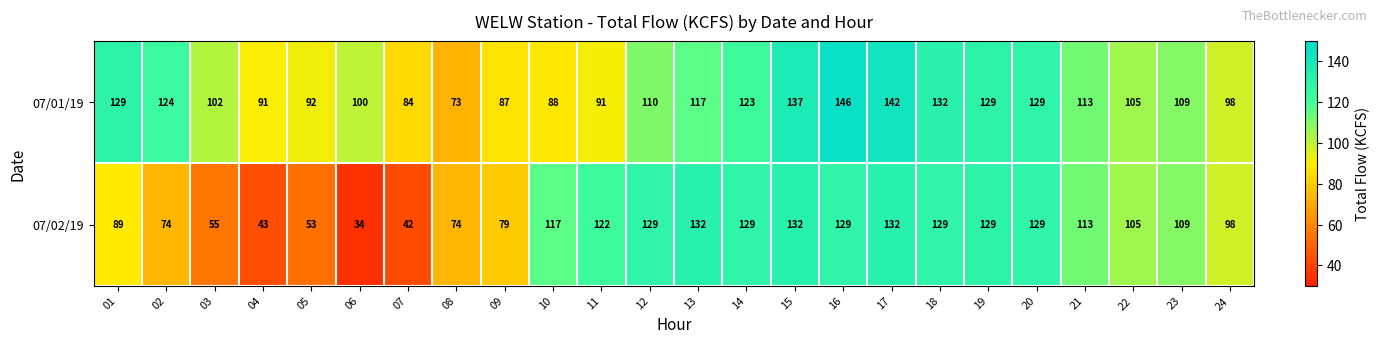

What is the sum of all 07/02/19 values?

2377